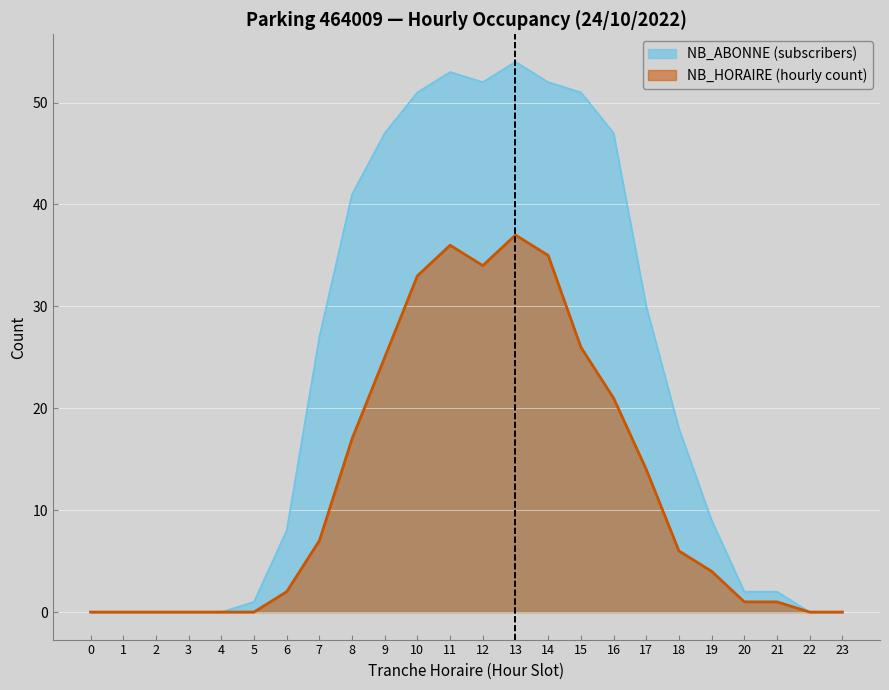

How many data points in NB_ABONNE are less than 18?

12